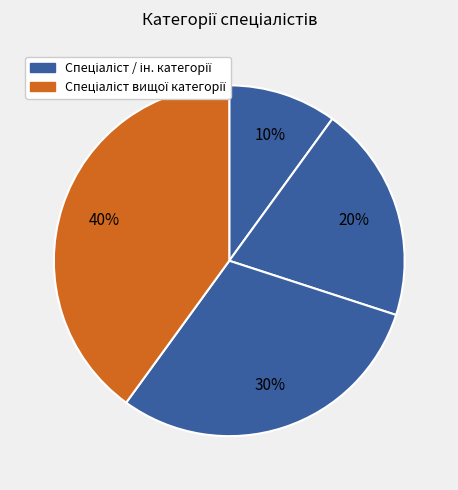

Does any single category account for the majority?

No